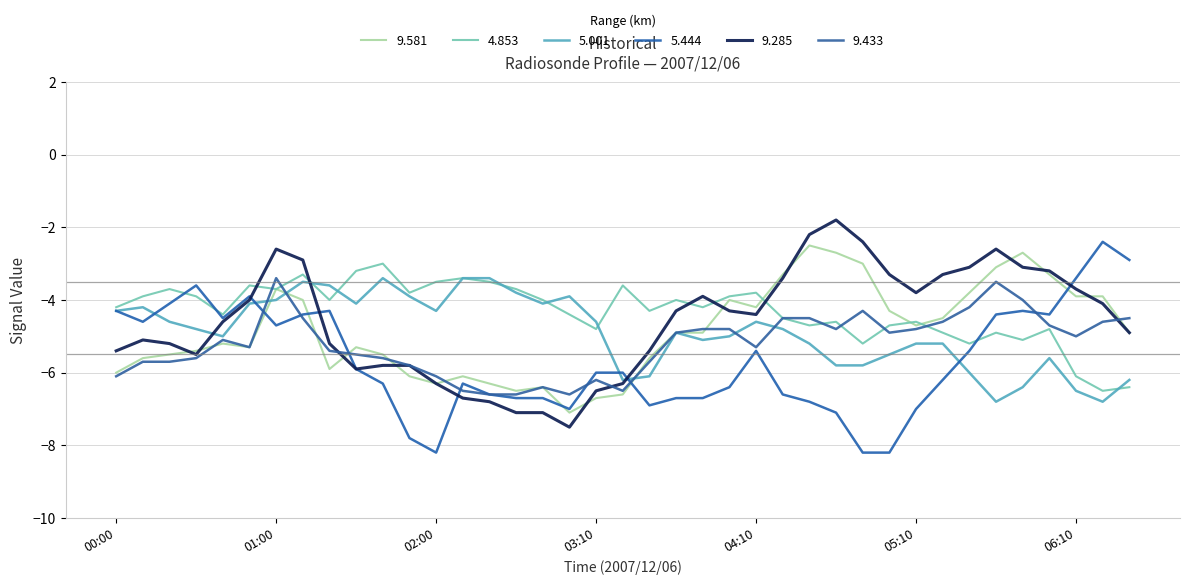

Is this an area chart (filled region under the line)?

No